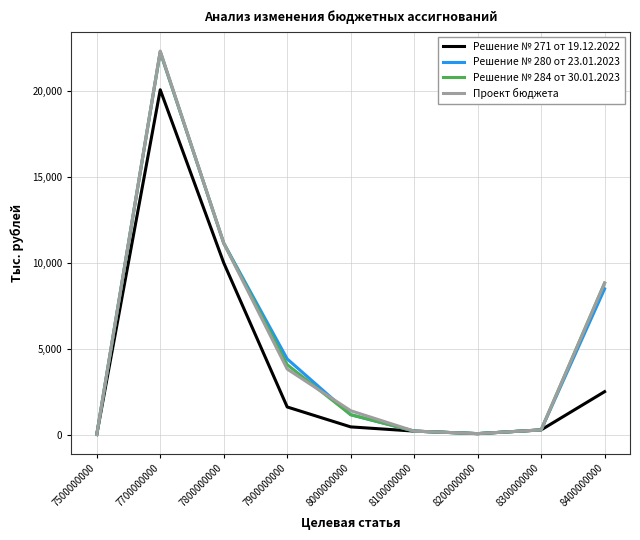

How many interior local peaks does the Проект бюджета series have?

1